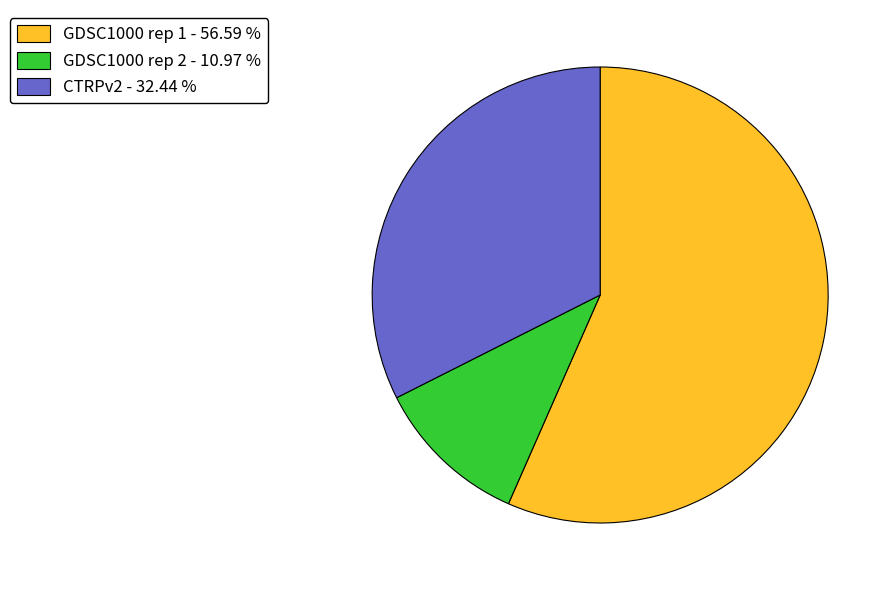

Do CTRPv2 and GDSC1000 rep 2 together represent more than half of the pie?

No